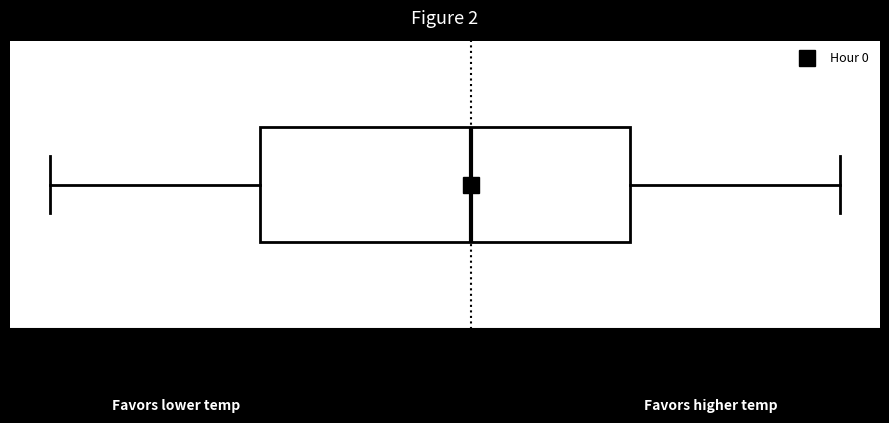

Where does the left whisker of the box end on the x-axis? The values are not printed on the chart, so give them approximately, as read against the axis.

19.3